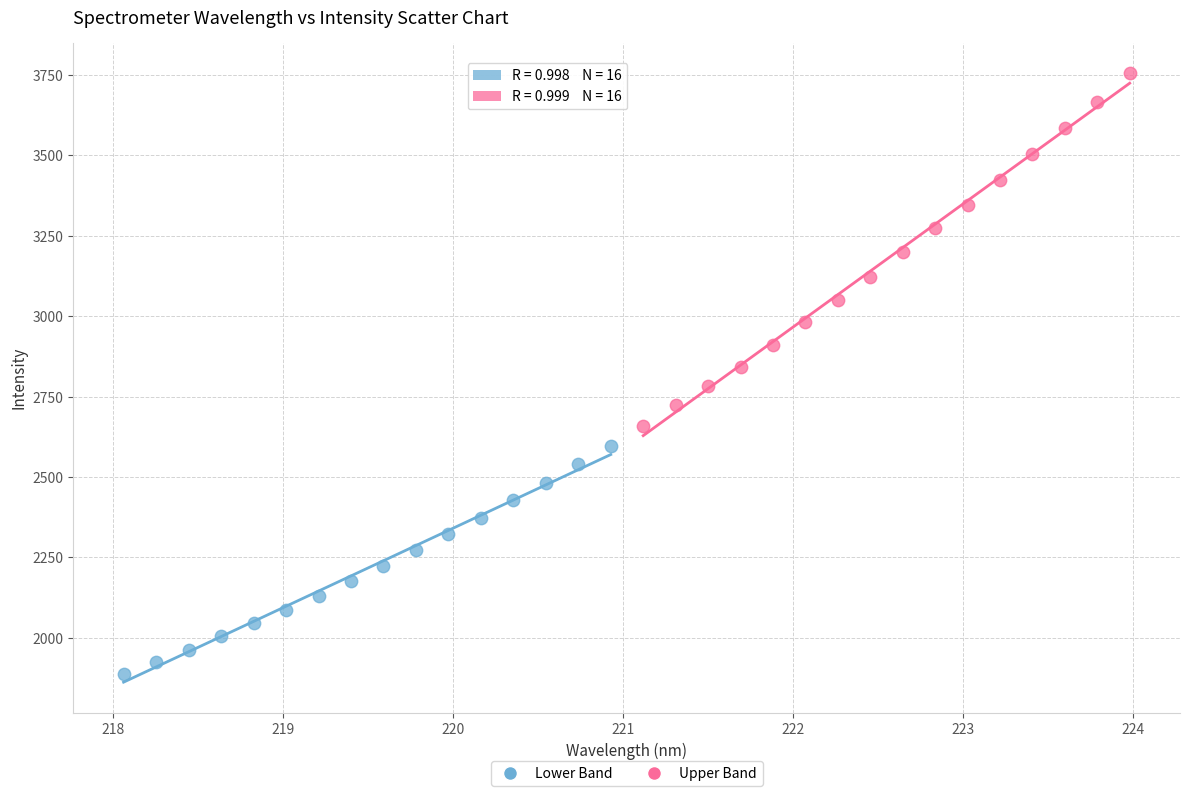

Which series has the largest Y range (max minus min)?

Upper Band